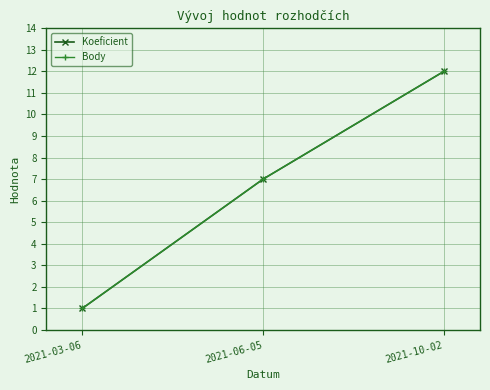

List the series in order of their peak value, lowest first.

Koeficient, Body